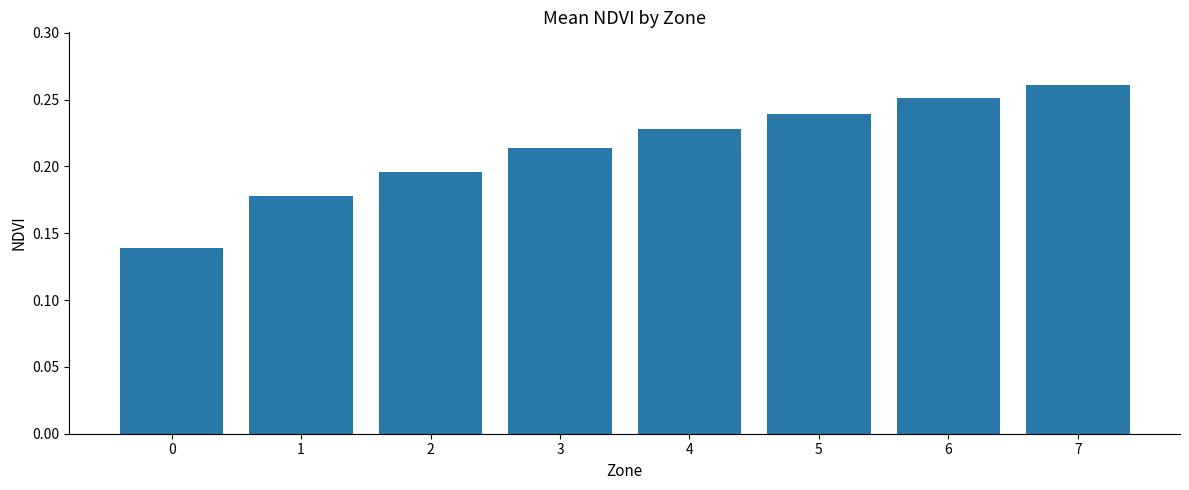

Which category has the highest value across all series?

7